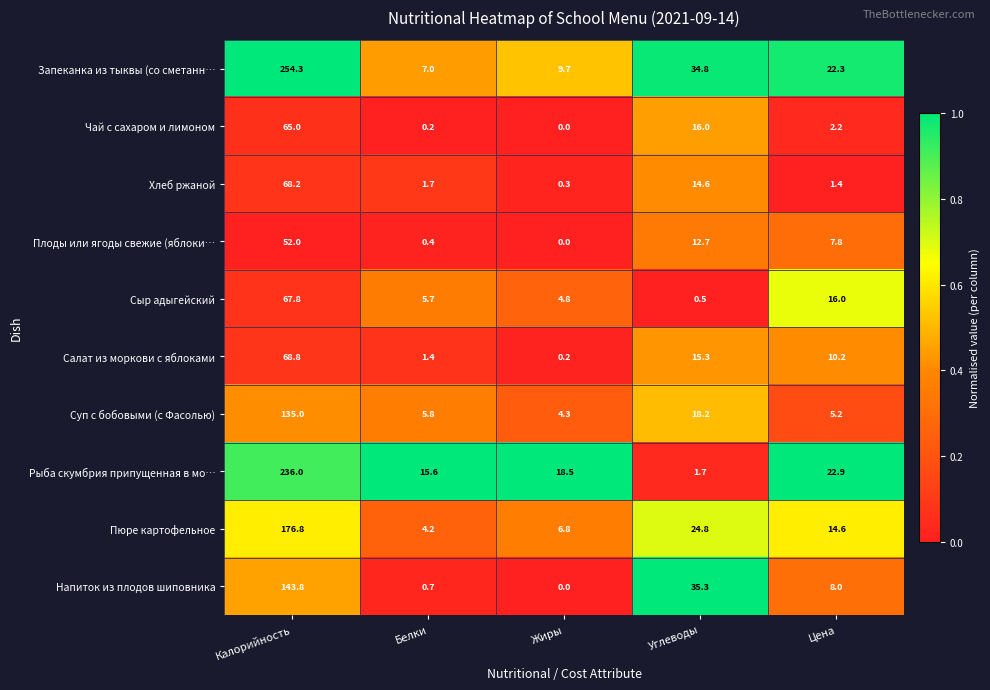

What is the maximum value shown in the chart?

254.3